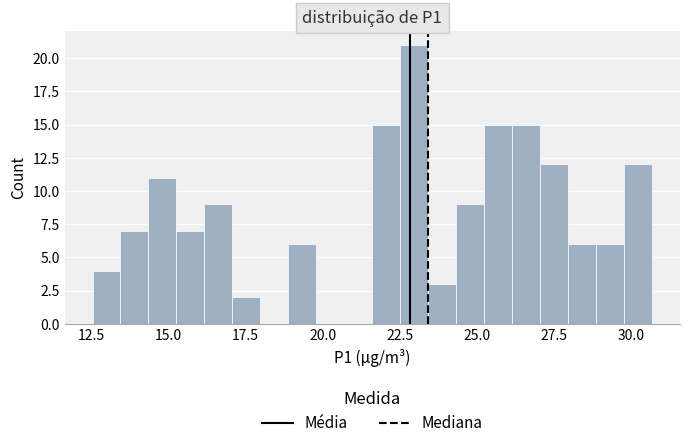

Around what value on the x-axis is the tallest bar? Give the approximate position of its centre, as read against the axis.

23.0